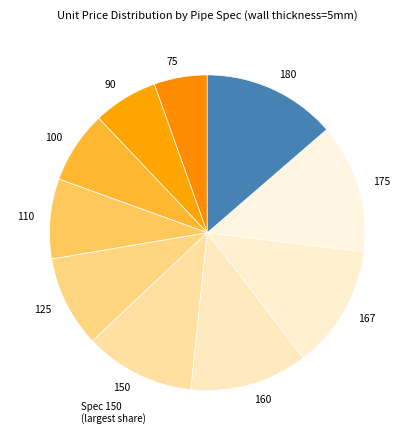

Is it true that 175 is 4% of the pie?

False